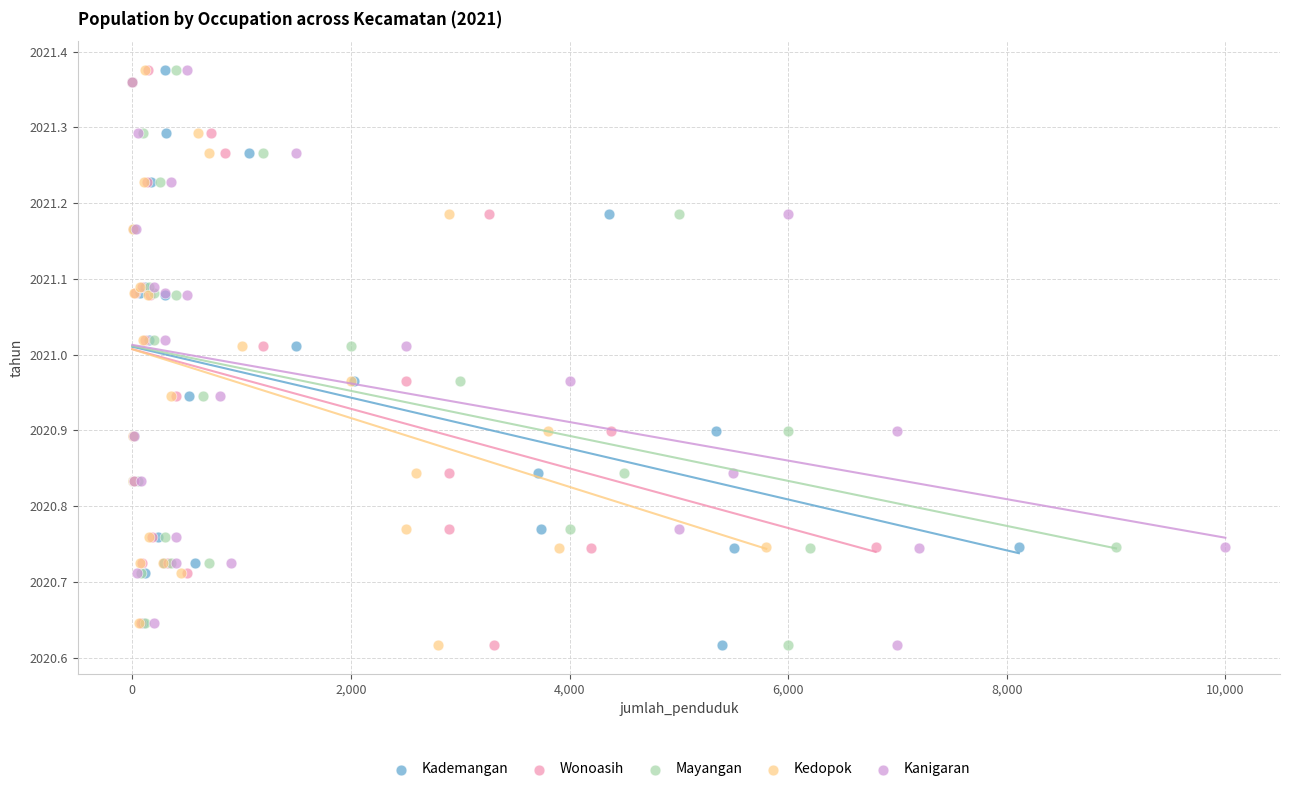

What are all the series names shown in the legend?

Kademangan, Wonoasih, Mayangan, Kedopok, Kanigaran